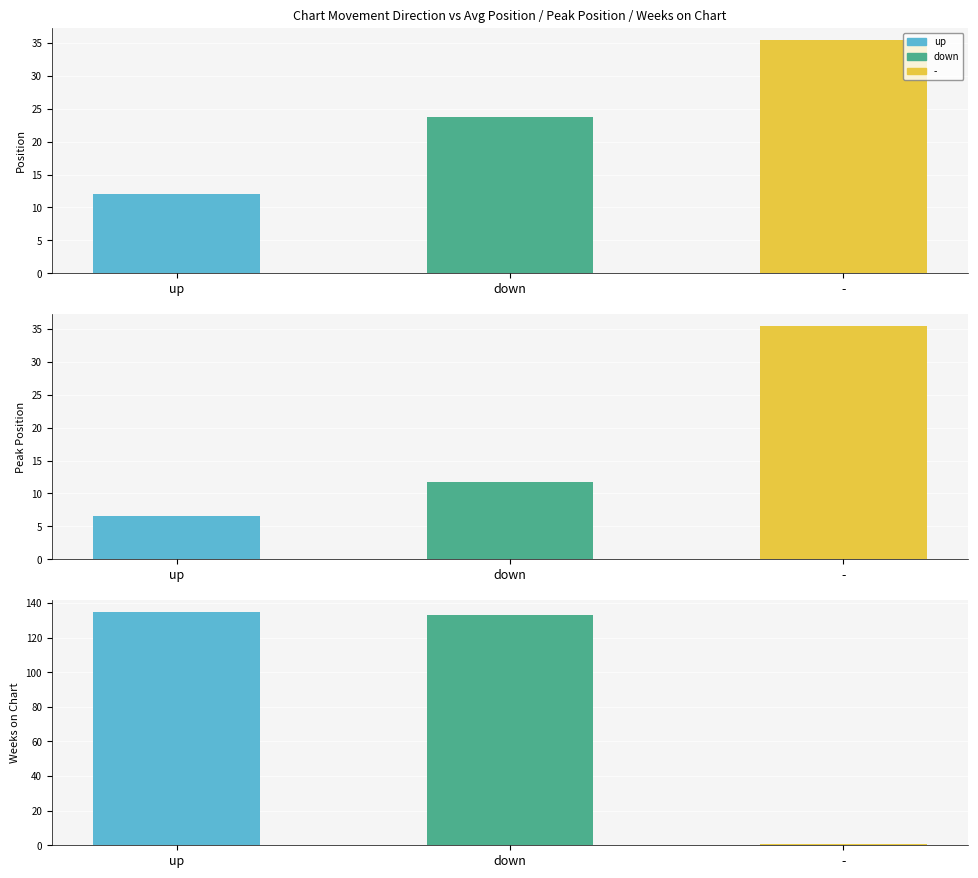

How many groups of bars are there?

3